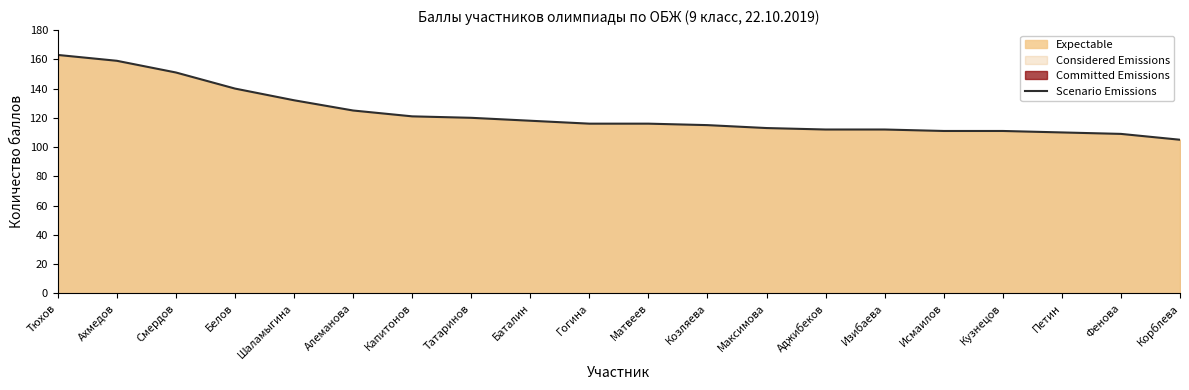

Does the chart display data point markers on the line(s)?

No